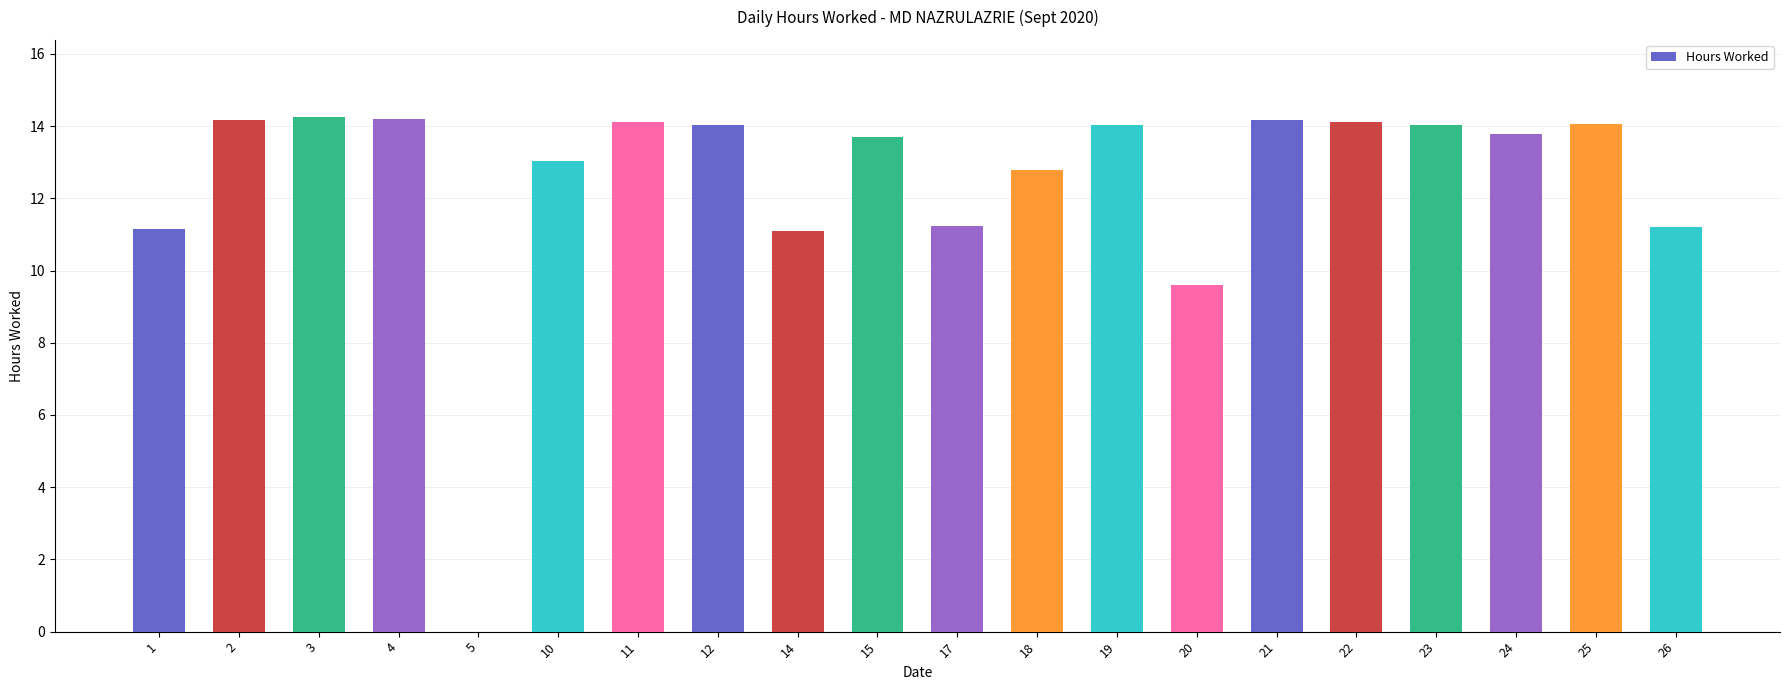

What is the change in value from 19 to 20?

-4.4